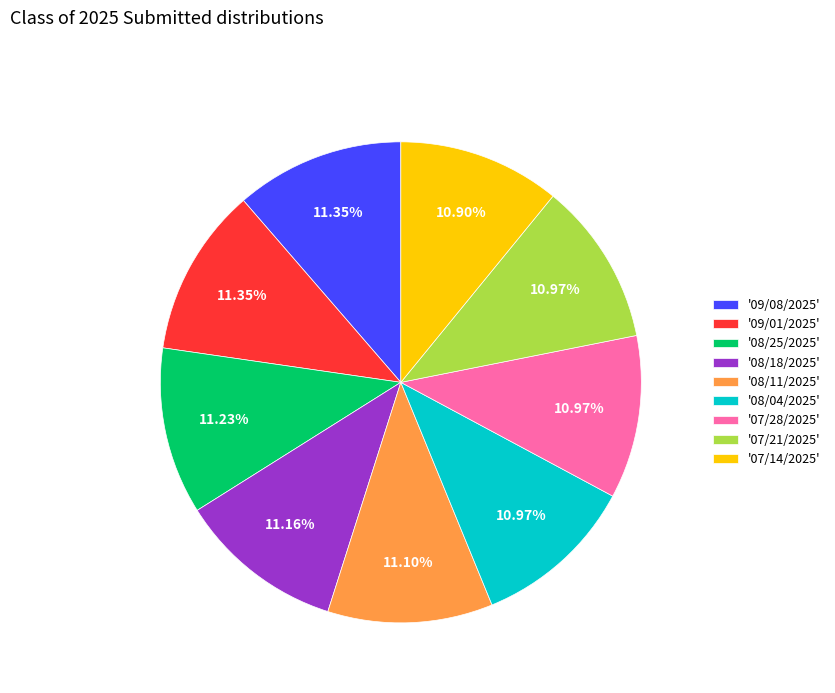

Combined, do '07/28/2025' and '08/18/2025' account for over 50%?

No